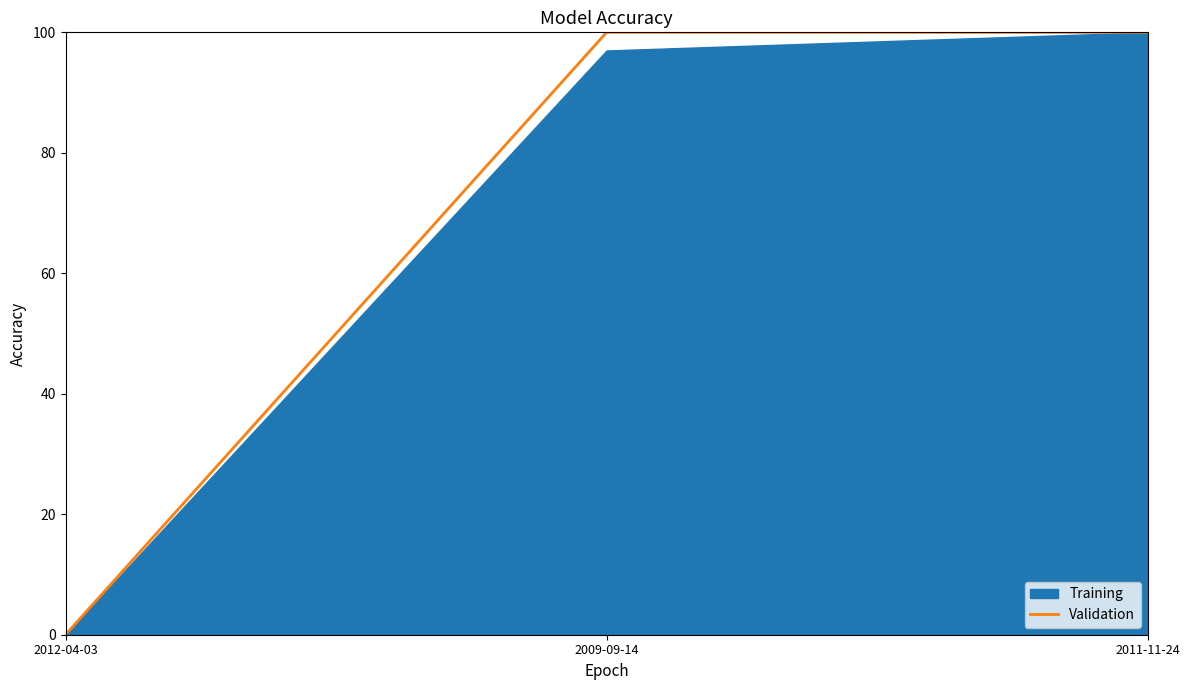

At which label is the value closest to 50?

2012-04-03